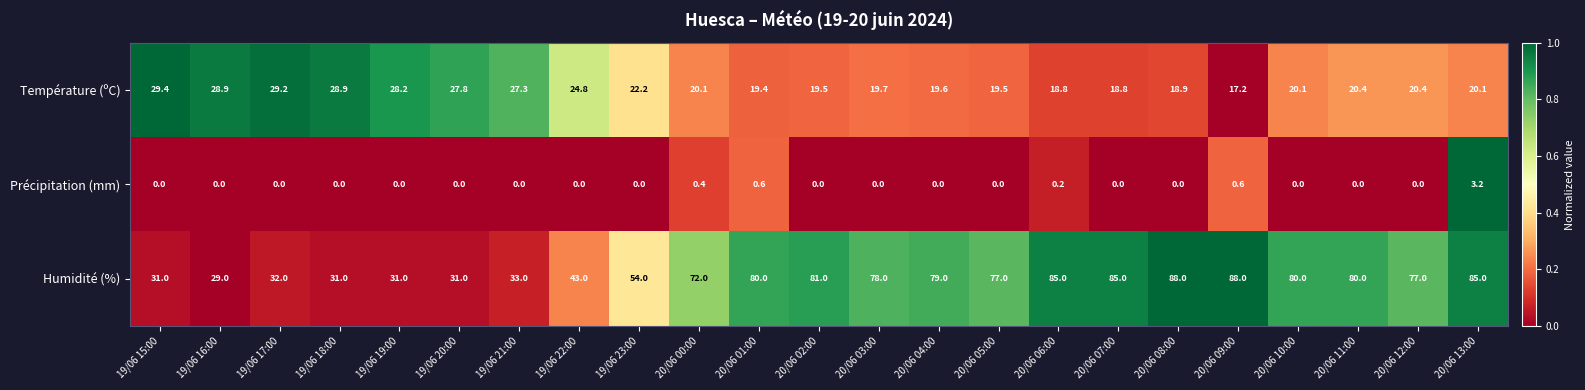

The Précipitation (mm) series shows 1.9 at 20/06 04:00. True or false?

False